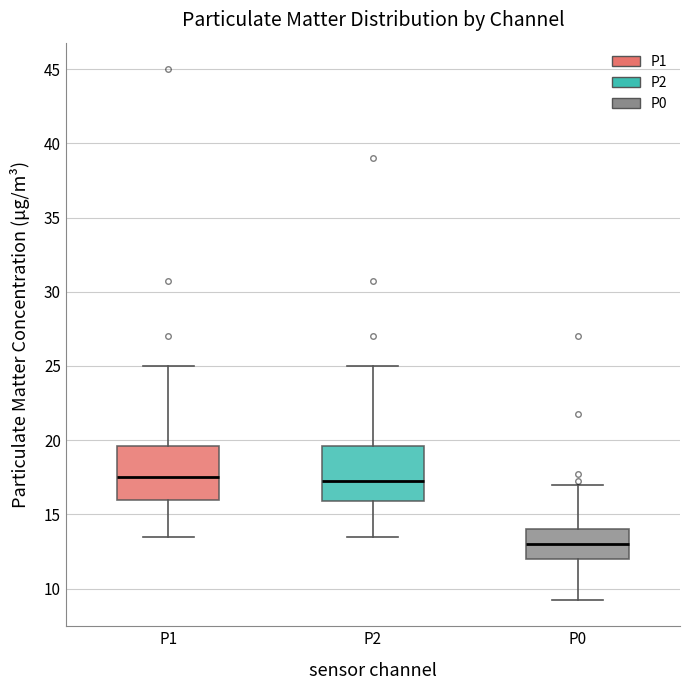

Which box's median line is the lowest?

P0